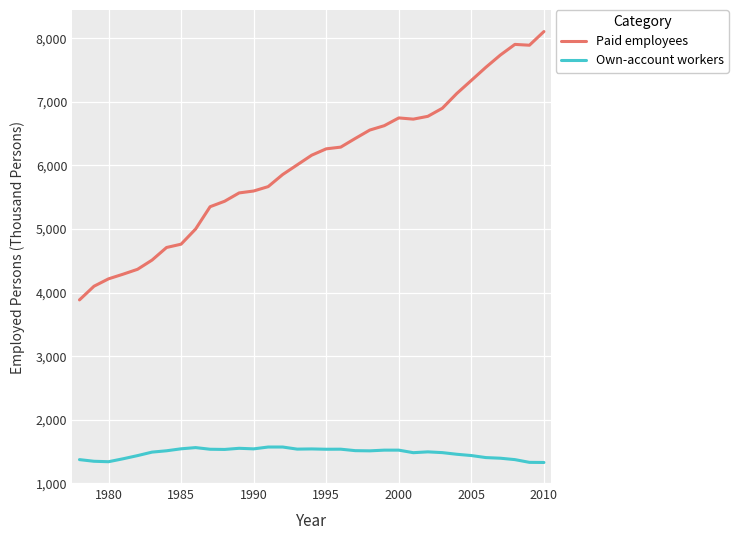

True or false: Paid employees and Own-account workers cross at least once.

False